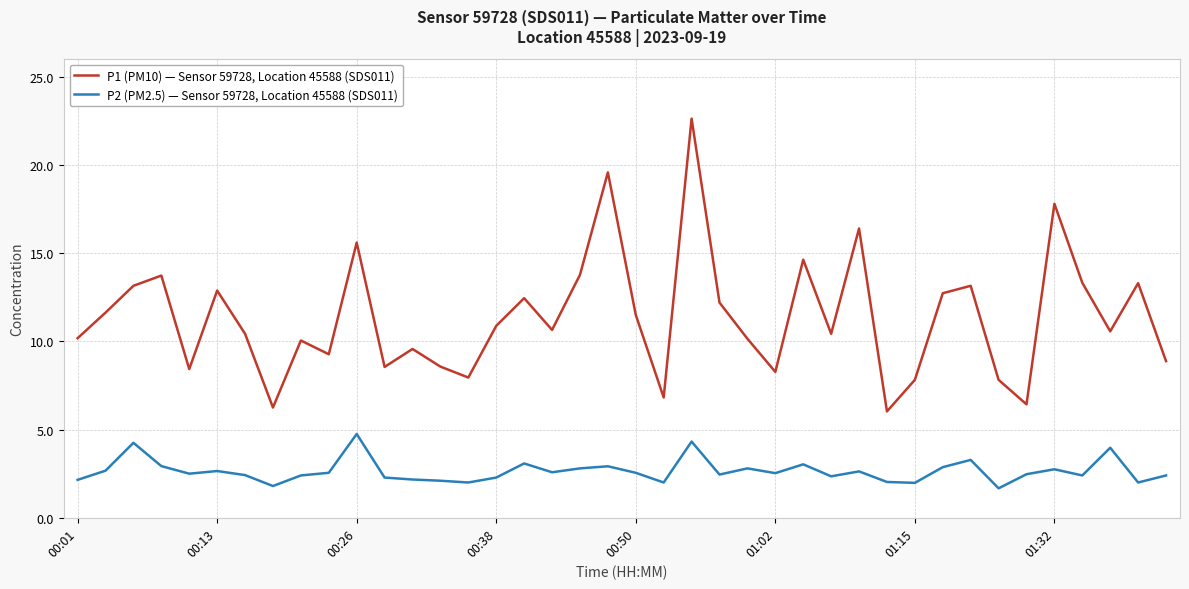

How many series are shown in this chart?

2